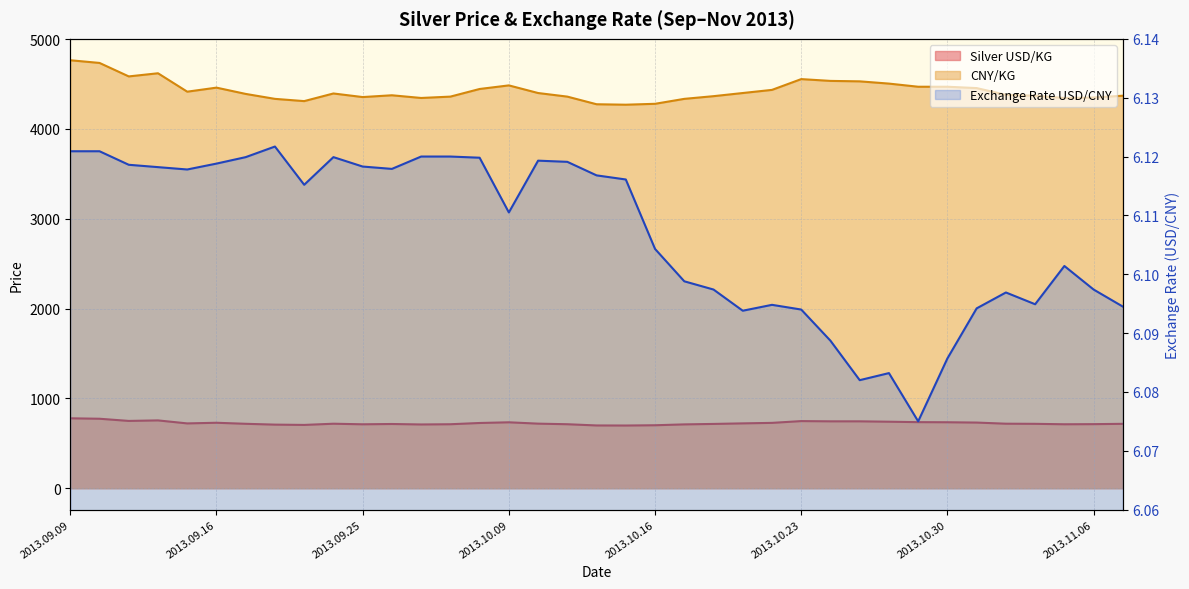

Rank the series by their maximum value, from highest to lowest.

CNY/KG, Silver USD/KG, Exchange Rate USD/CNY